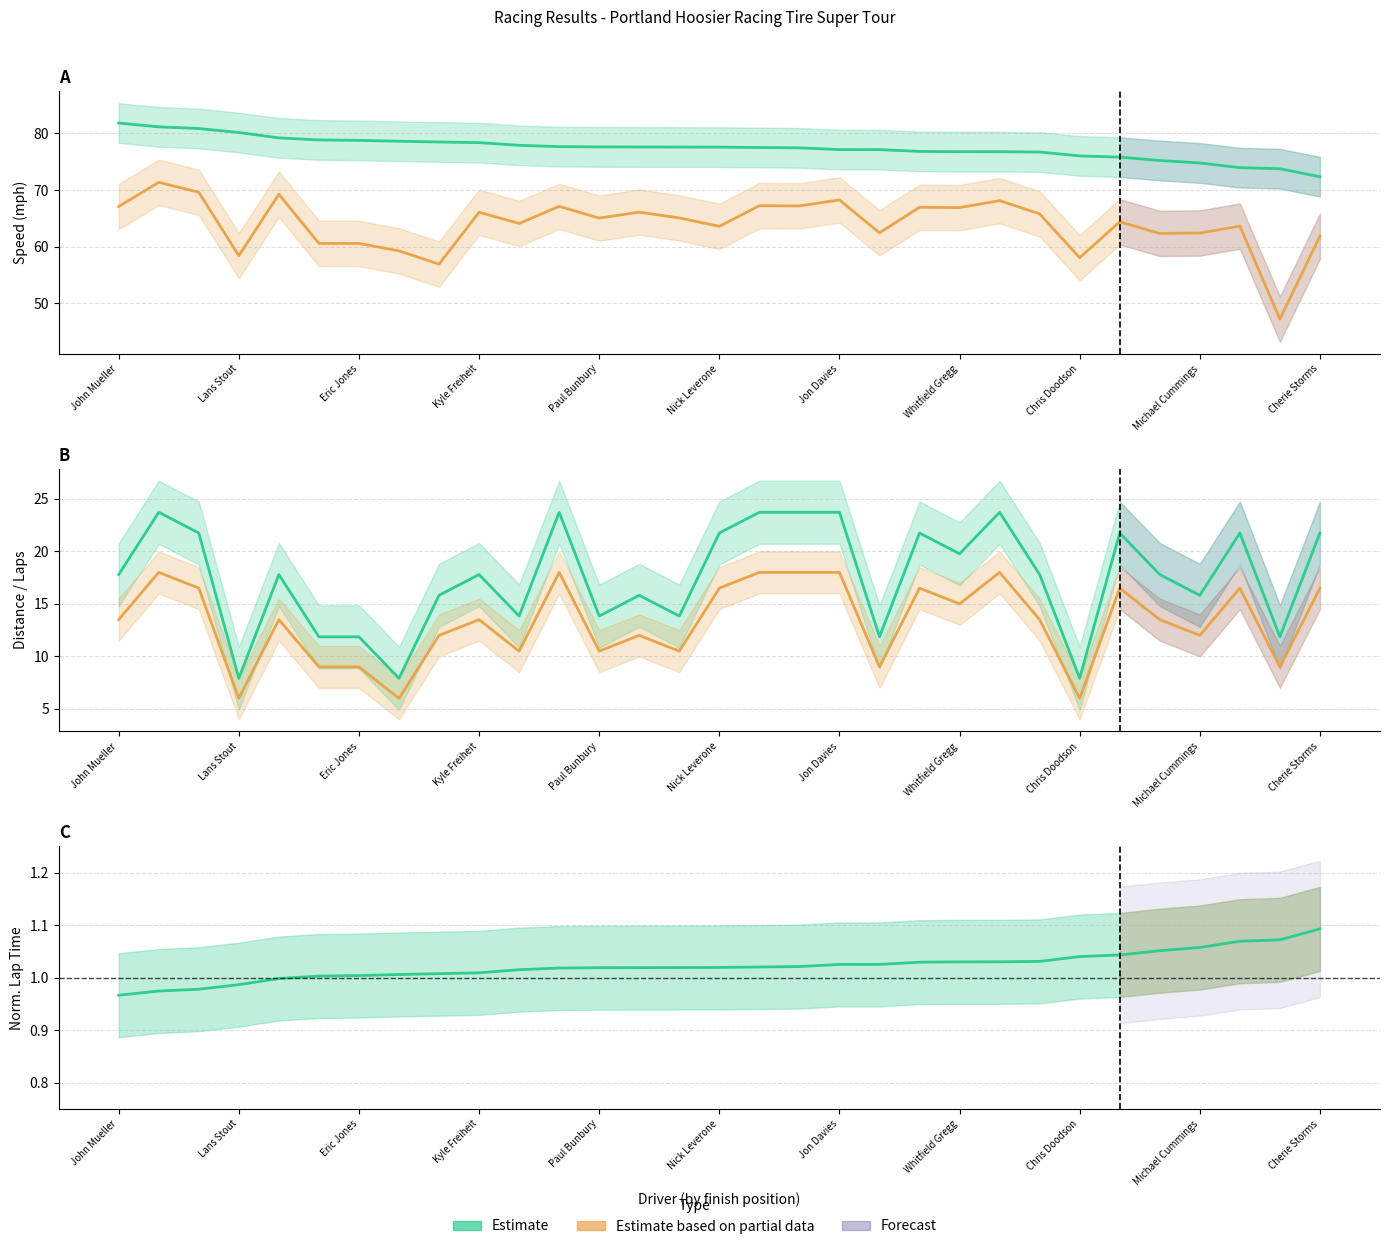

Which series has the largest range (max minus min)?

Average Speed